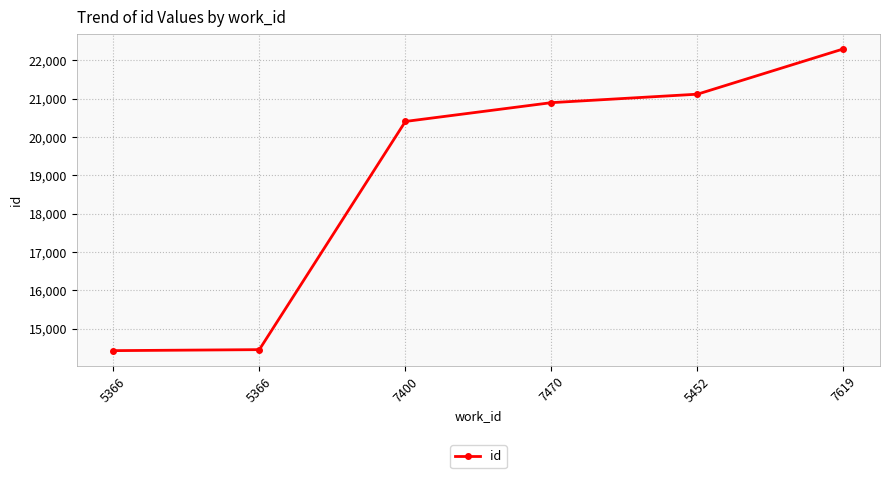

Does the chart display data point markers on the line(s)?

Yes